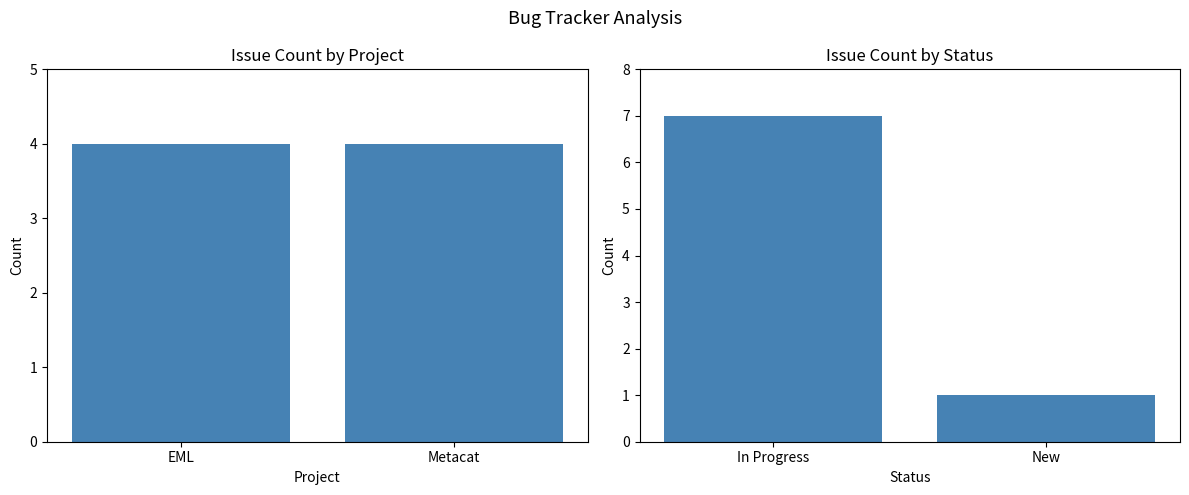

Which has a higher value, Metacat or EML?

Metacat